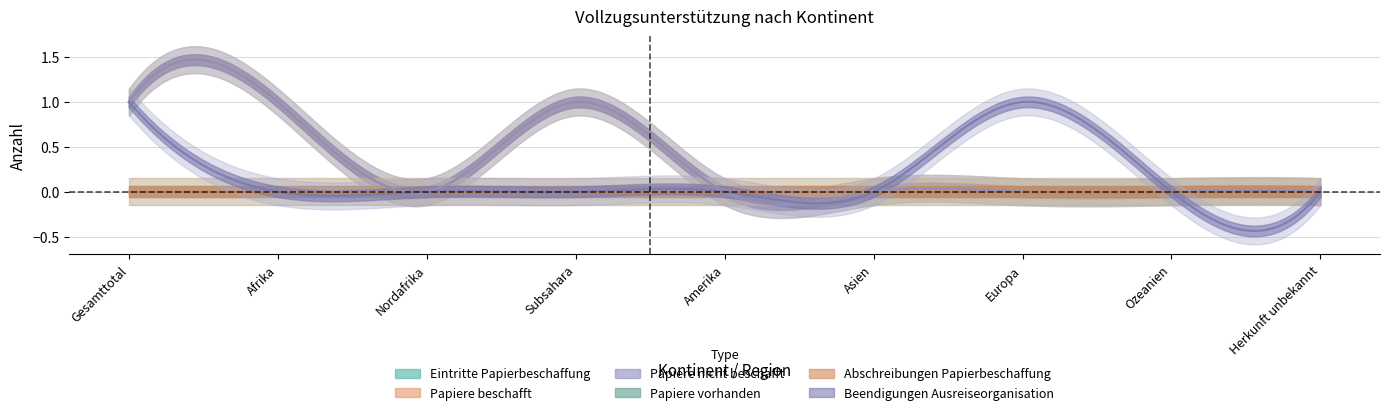

Between Amerika and Asien, which series saw the biggest shift?

Eintritte Papierbeschaffung